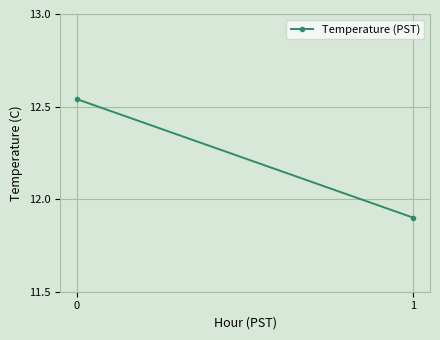

Rank the categories by value from highest to lowest.

0, 1